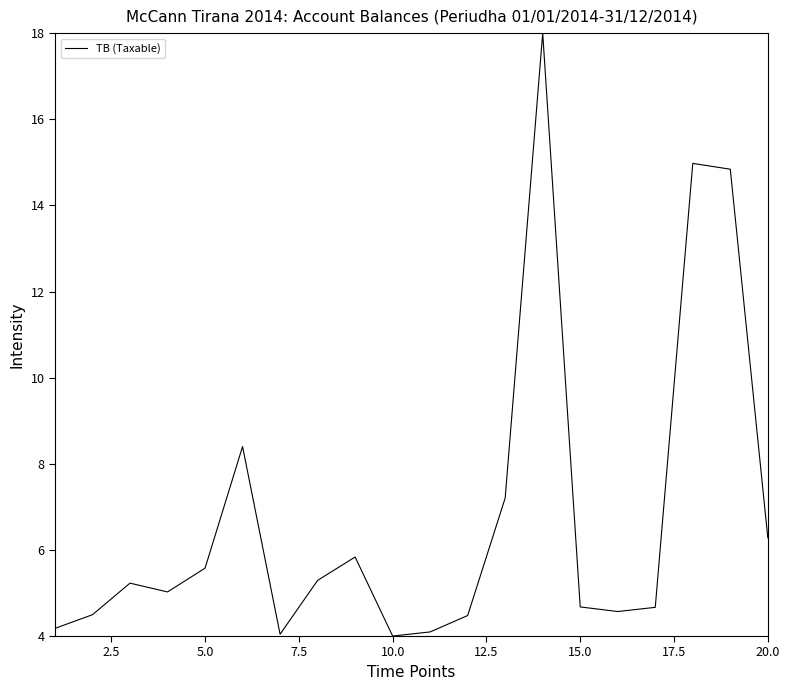

What is the minimum value shown in the chart?

4.0